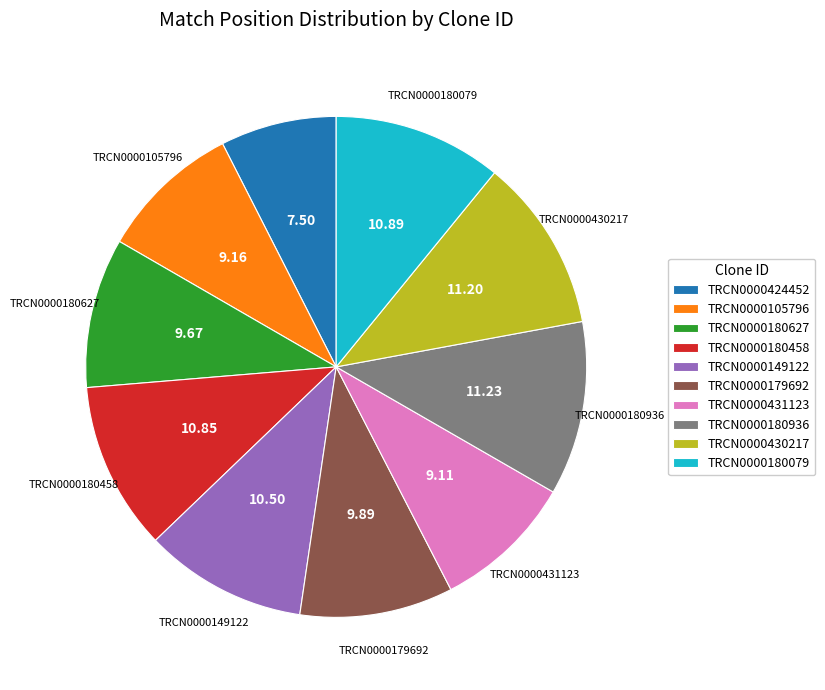

Approximately how many times larger is the value at TRCN0000180936 compared to TRCN0000431123?

1.2